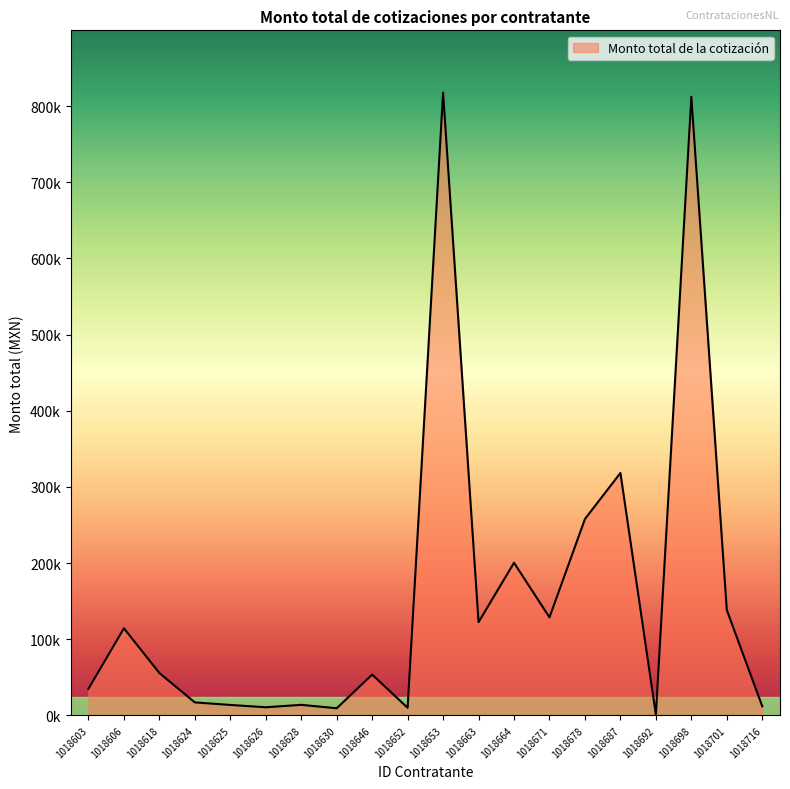

Rank the categories by value from lowest to highest.

1018692, 1018630, 1018652, 1018626, 1018716, 1018625, 1018628, 1018624, 1018603, 1018646, 1018618, 1018606, 1018663, 1018671, 1018701, 1018664, 1018678, 1018687, 1018698, 1018653